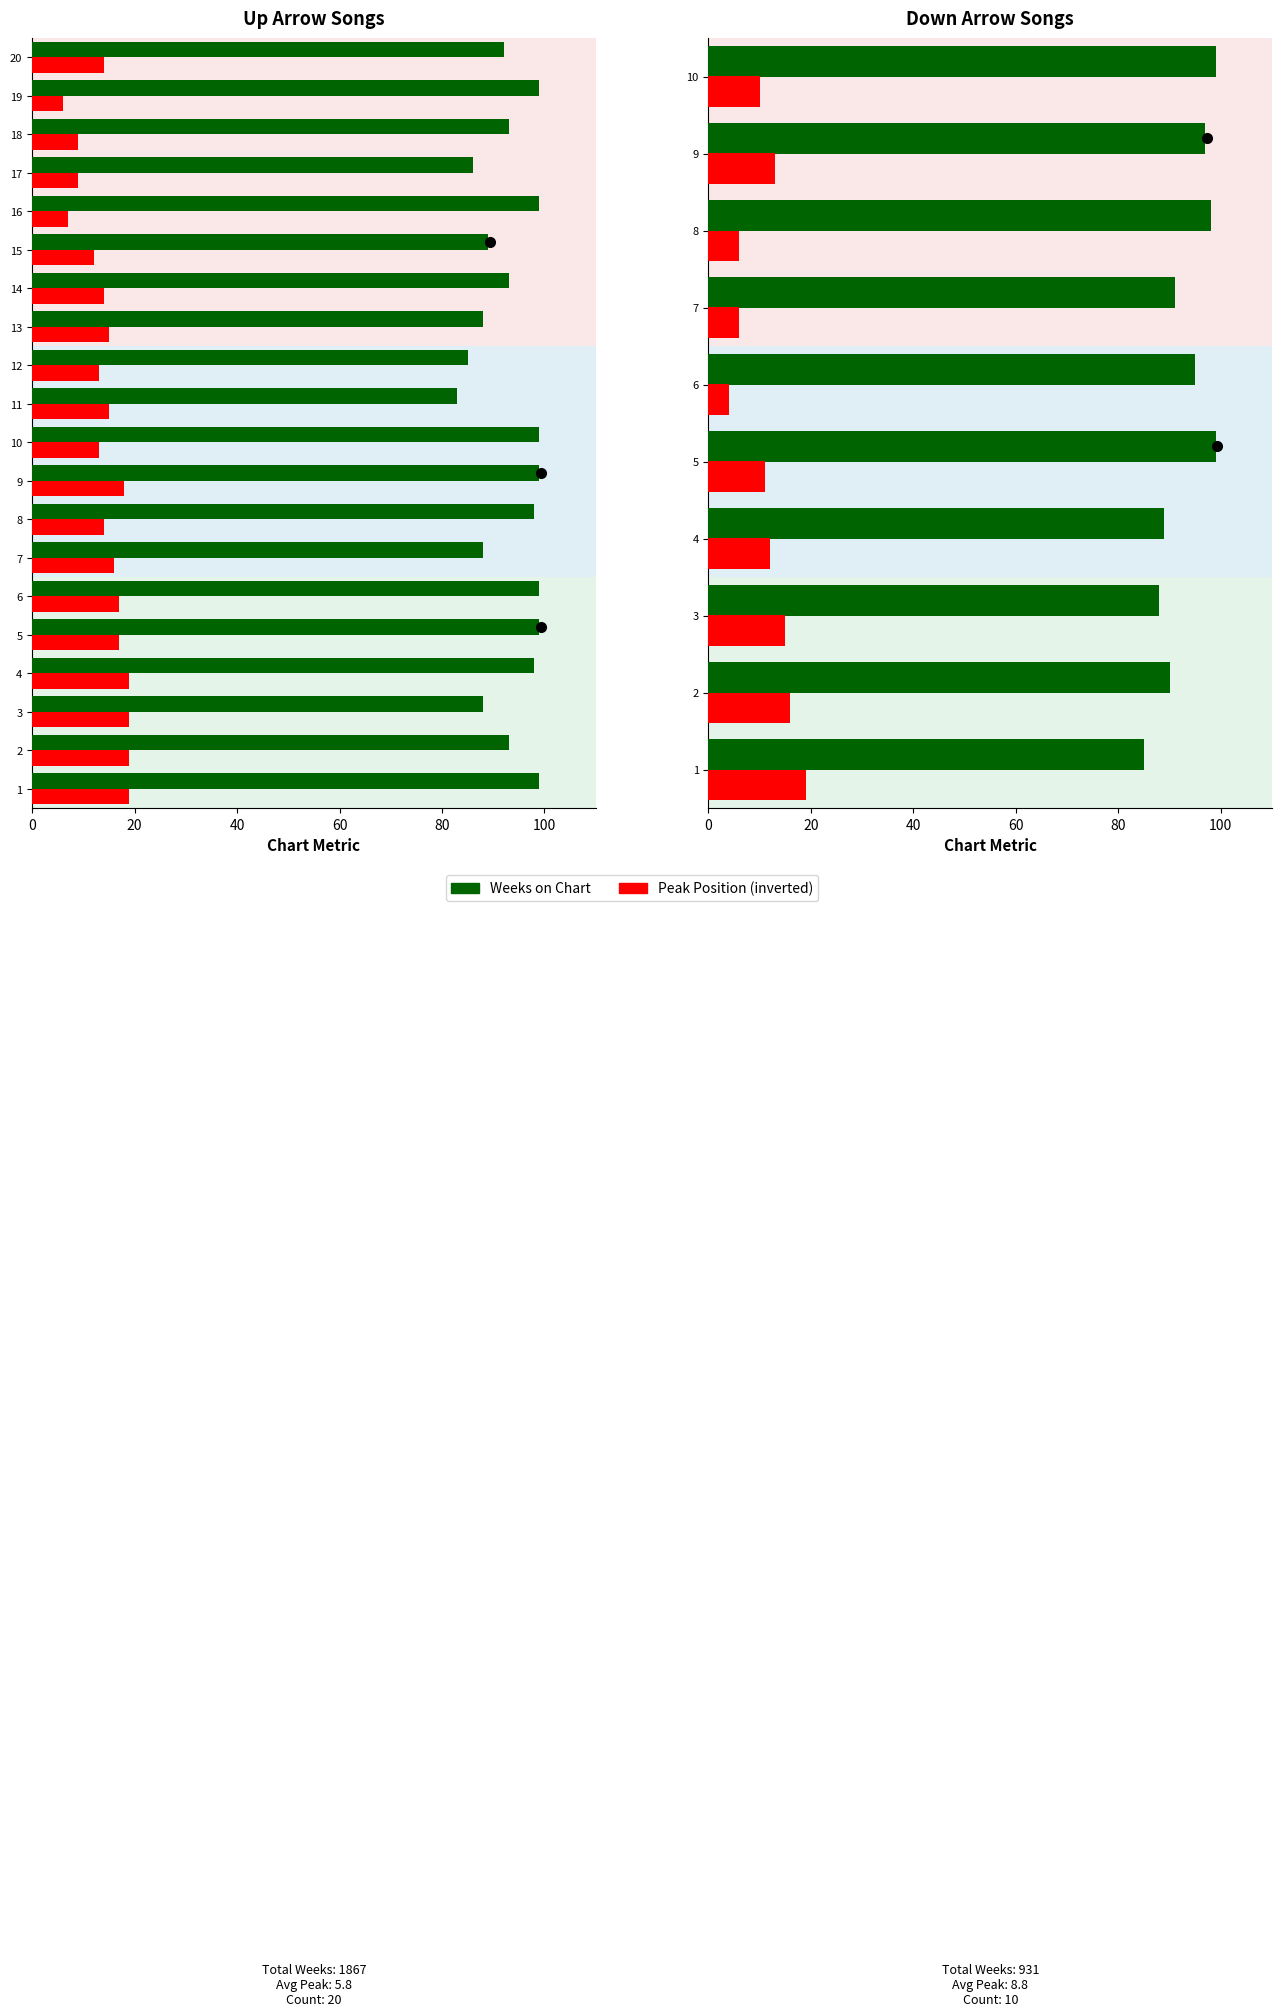

Does the chart contain any negative values?

No